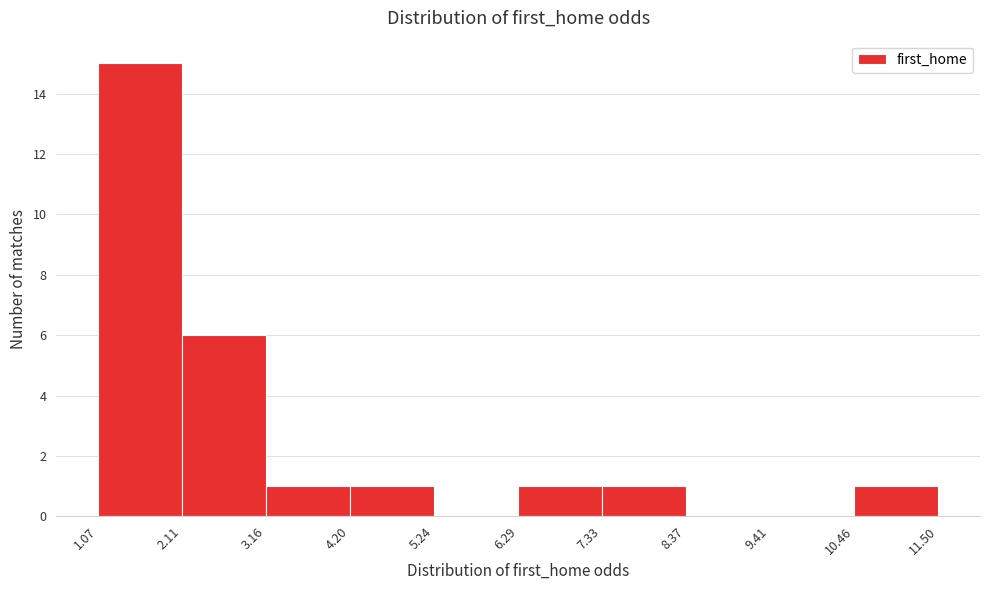

Reading left to right, list every bar in this chart as the range it spans on the x-axis followed by its height. The values are not printed on the chart, so give them approximately, as read against the axis.

1.07 to 2.11: 15
2.11 to 3.16: 6
3.16 to 4.20: 1
4.20 to 5.24: 1
5.24 to 6.29: 0
6.29 to 7.33: 1
7.33 to 8.37: 1
8.37 to 9.41: 0
9.41 to 10.46: 0
10.46 to 11.50: 1